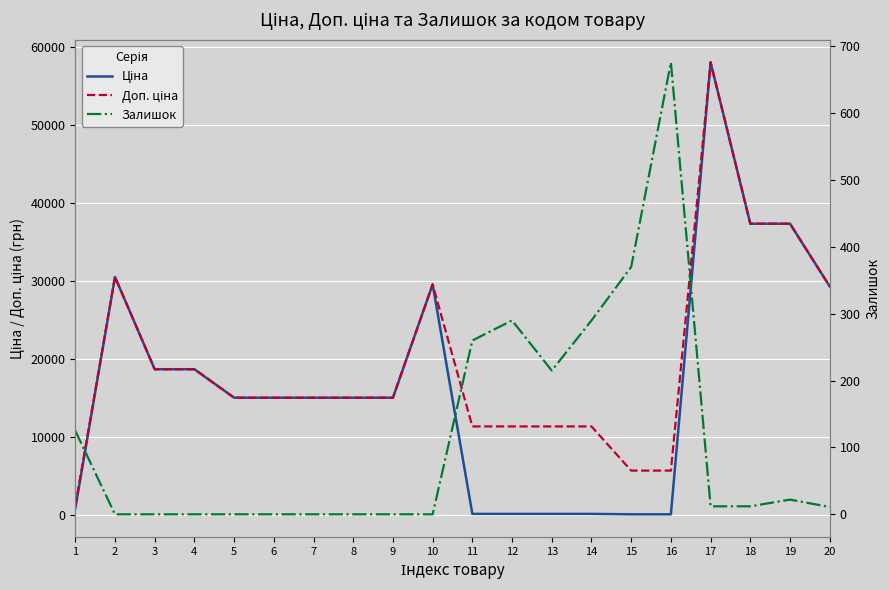

Between which two adjacent categories do Ціна and Залишок first intersect?

10 and 11